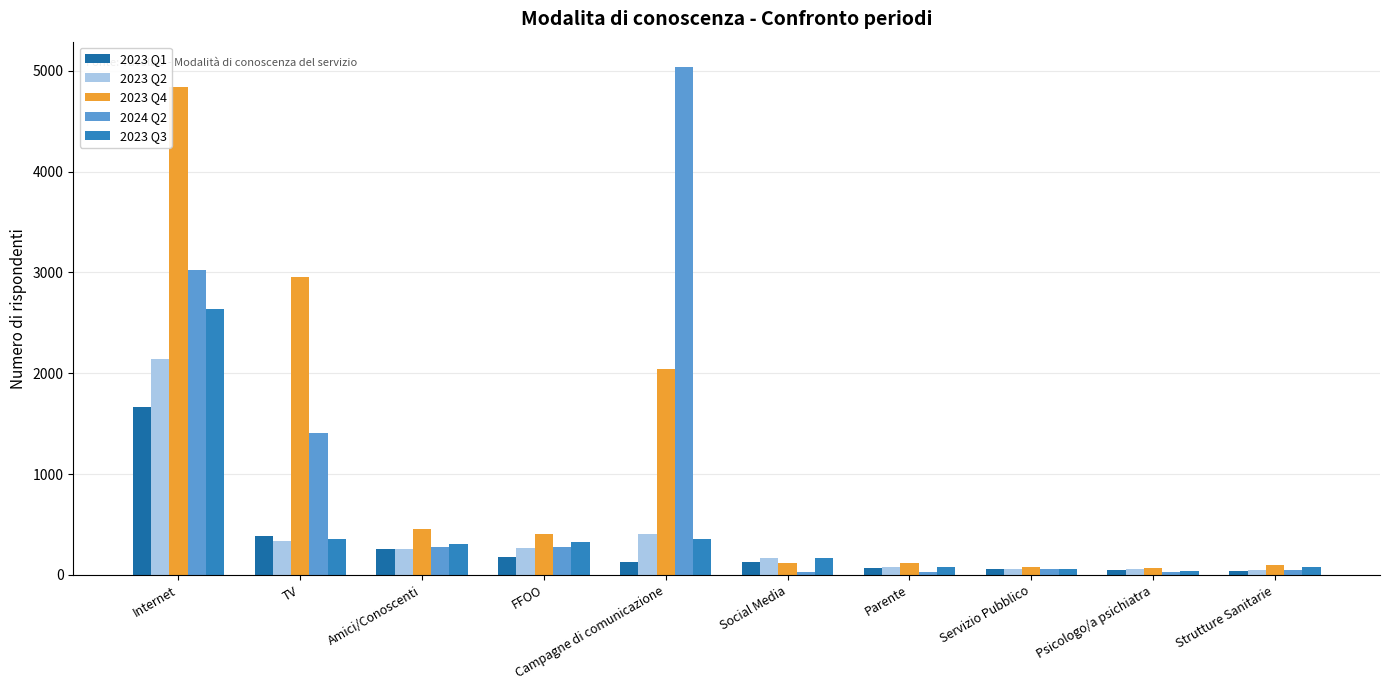

How many data points does each series have?

10